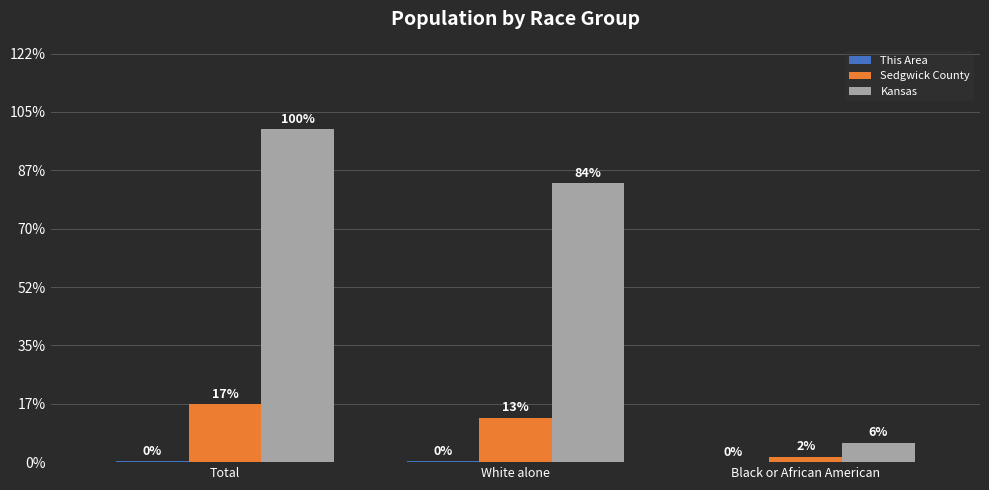

List the series in order of their overall mean, highest first.

Kansas, Sedgwick County, This Area